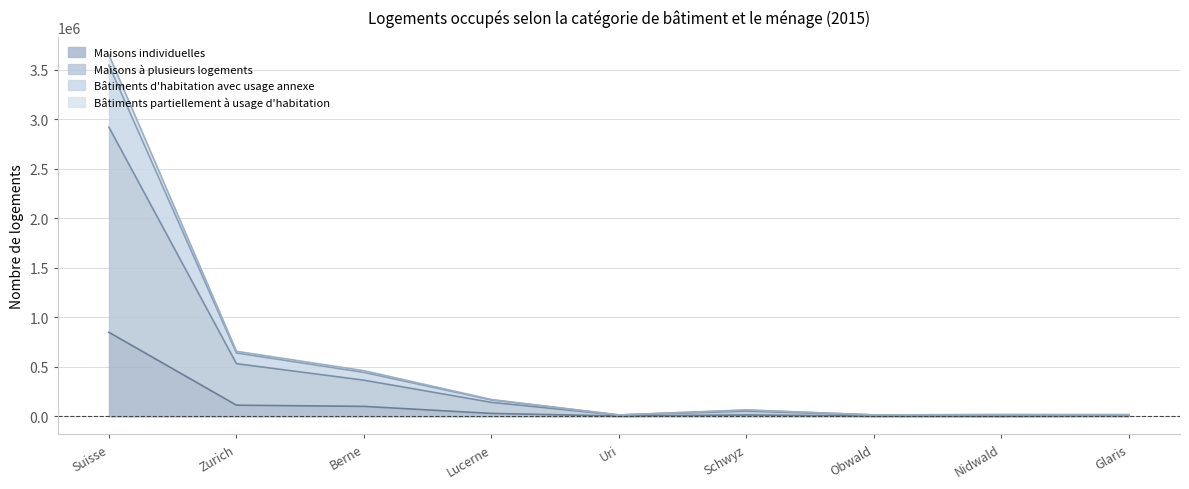

What is the total value across all series at Suisse?

3649145